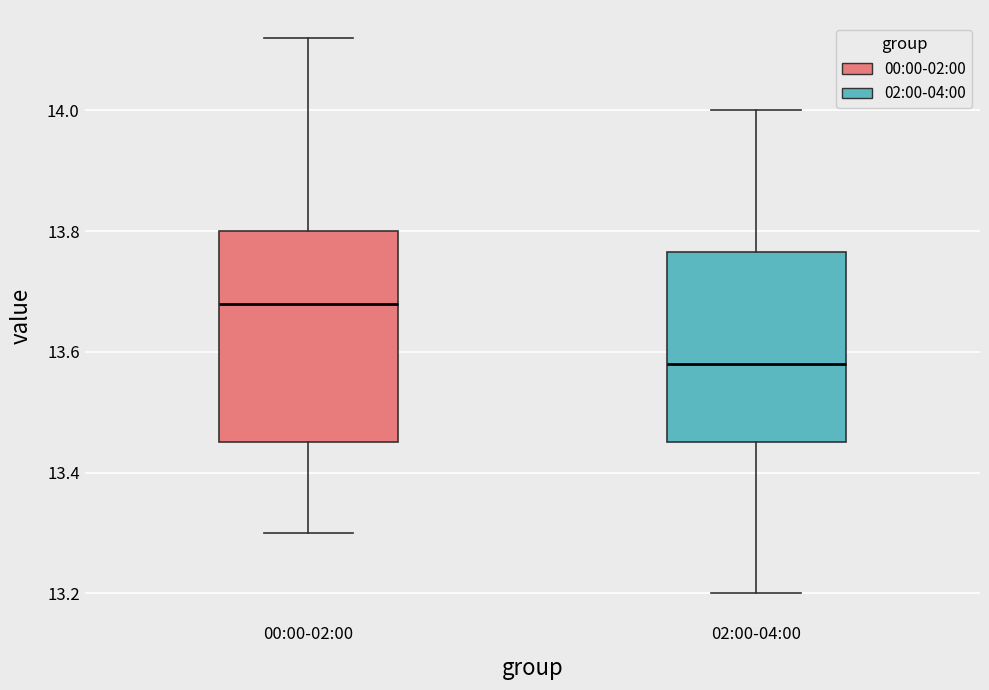

Where does the lower whisker of the box for 00:00-02:00 end on the y-axis? The values are not printed on the chart, so give them approximately, as read against the axis.

13.30